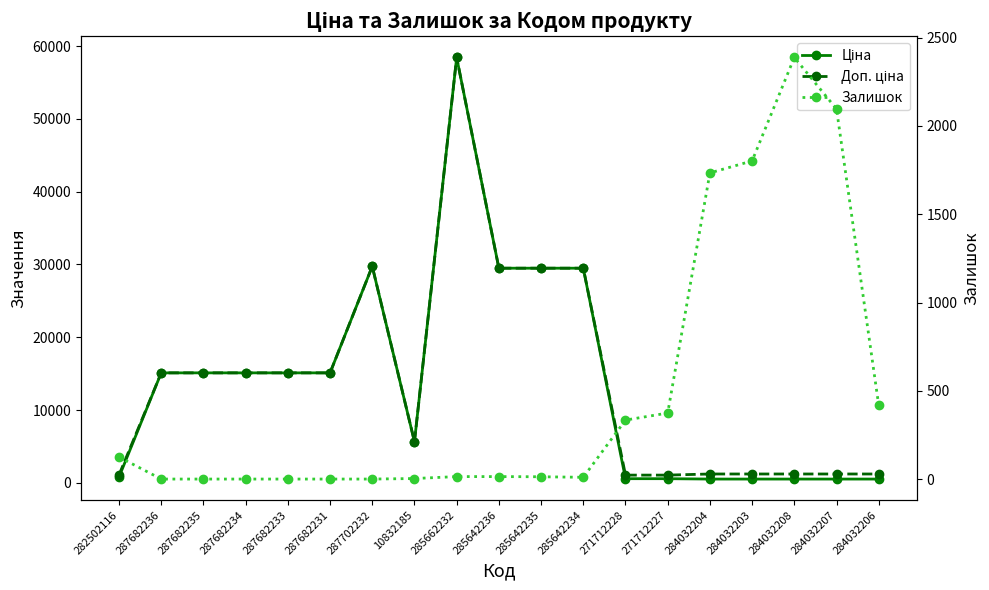

What are all the series names shown in the legend?

Ціна, Доп. ціна, Залишок